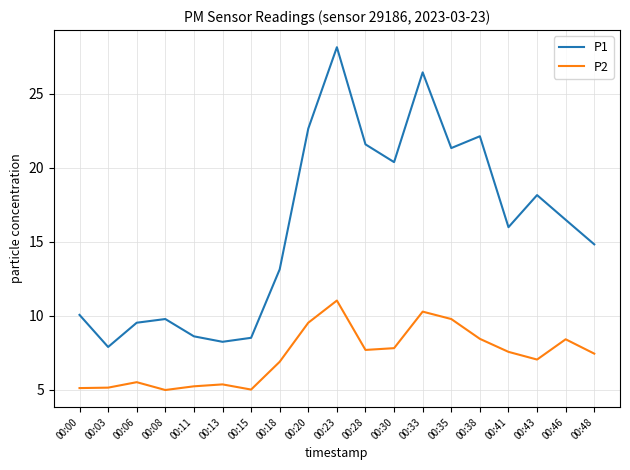

What is the total value across all series at 00:35?

31.1